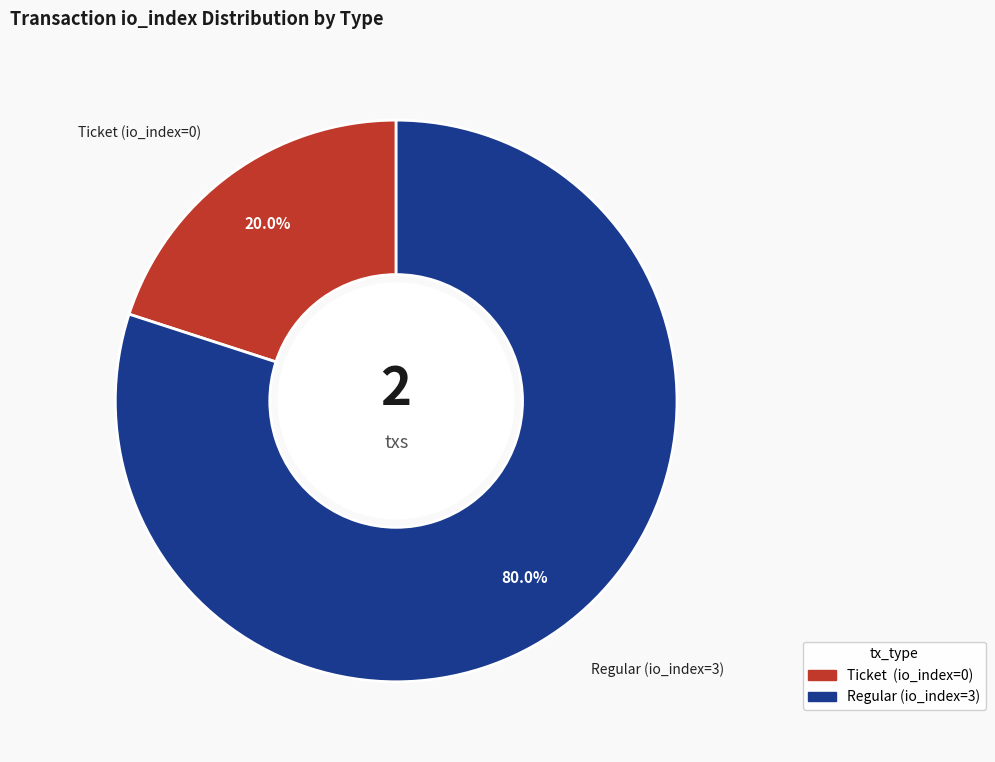

To the nearest percent, what is the difference between the largest and smallest slice percentages?

60%